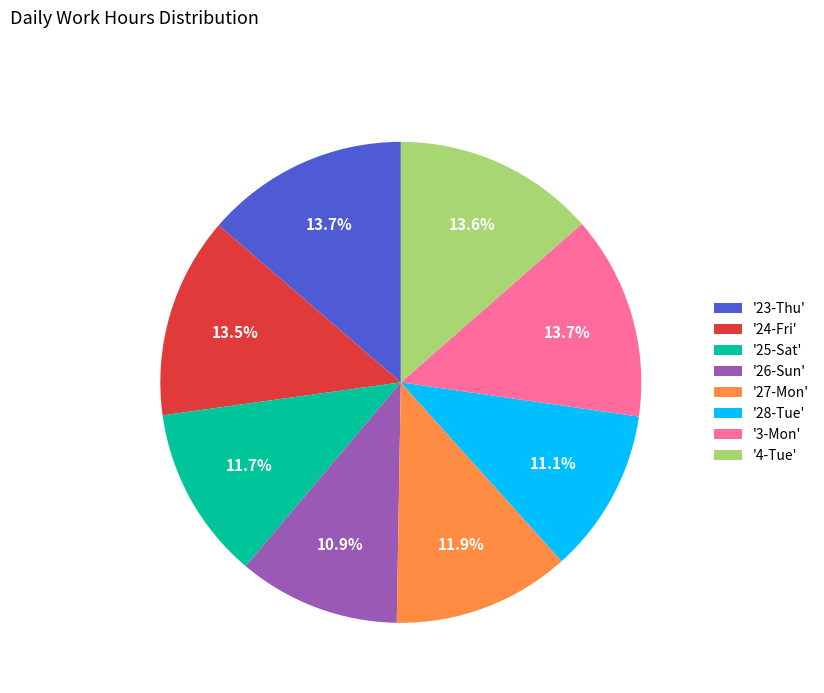

To the nearest percent, what is the average slice percentage?

12%